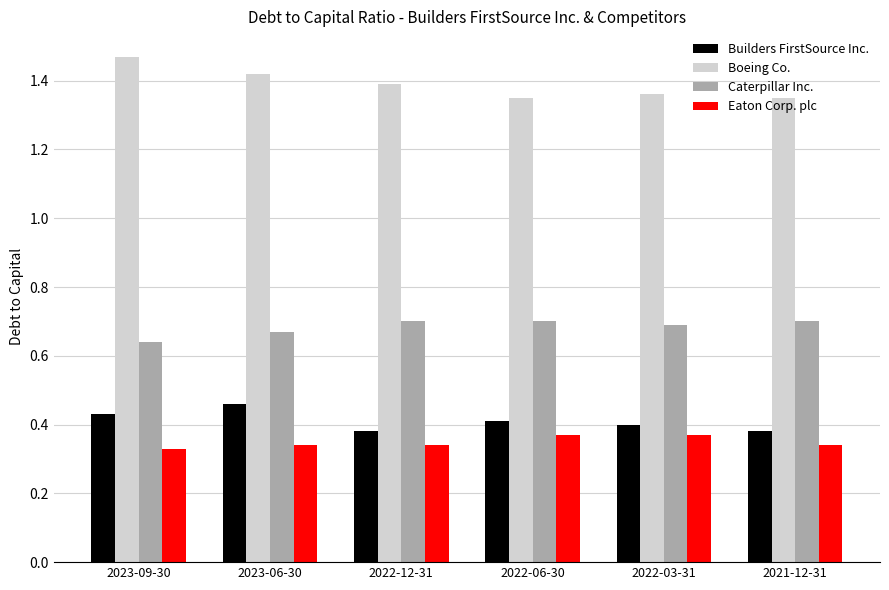

What is the spread (max minus min) of values at 2023-09-30?

1.1